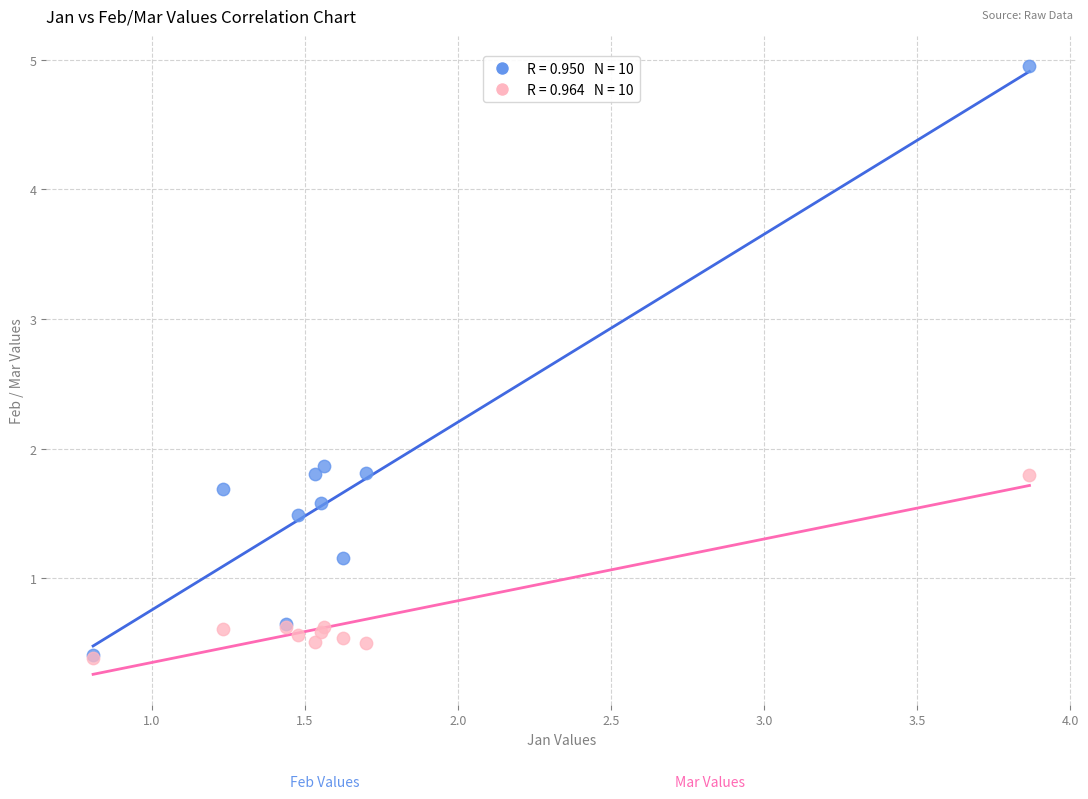

Across all series, what Y value is closest to 2?

1.9